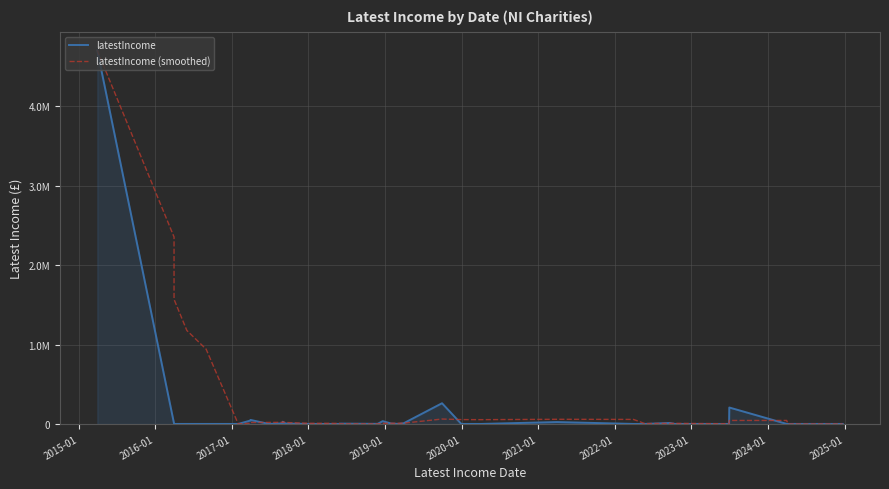

What is the sum of all latestIncome values?

5401385.0